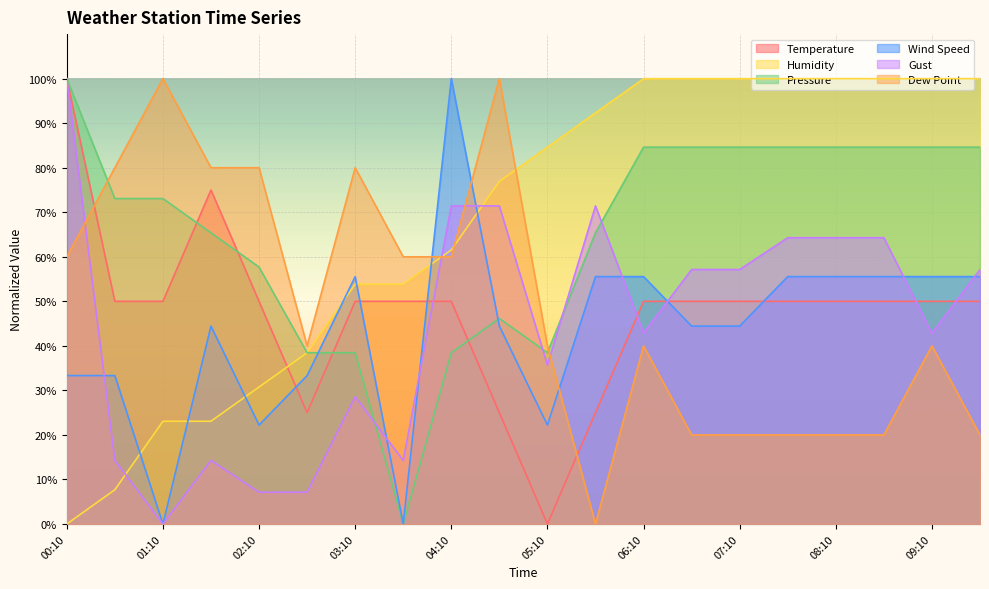

What is the label of the 1st point from the left?

00:10